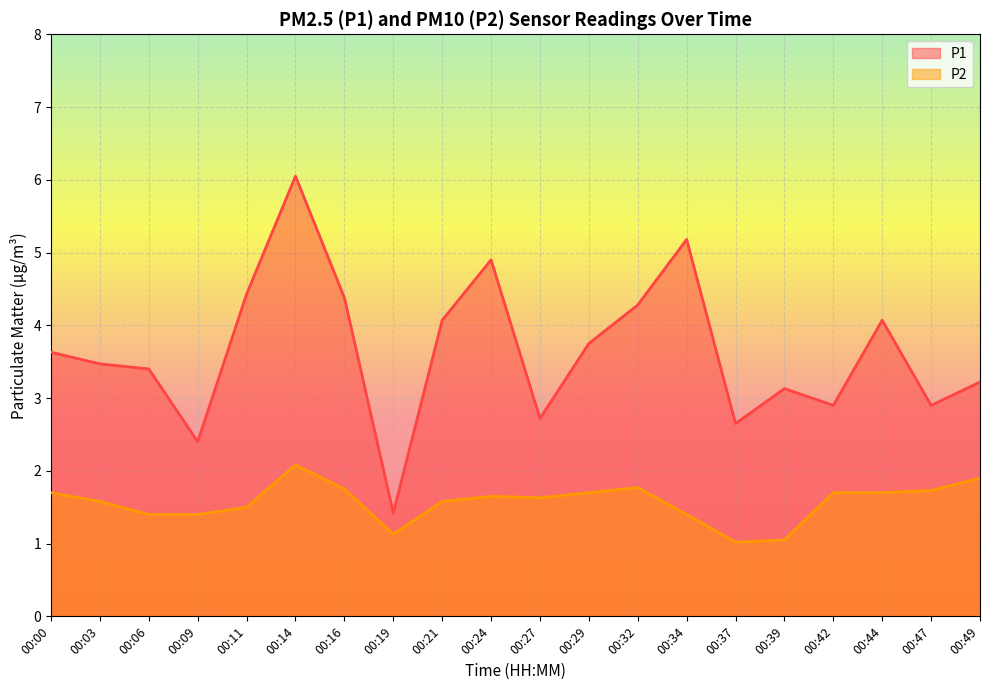

Which series has the widest spread of values?

P1